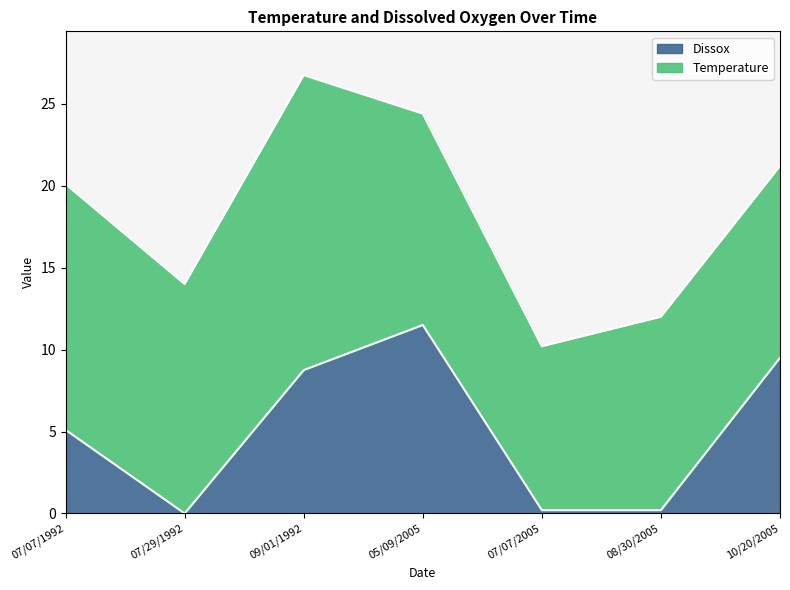

The chart shows a value of 0.2 at 07/07/2005. True or false?

True